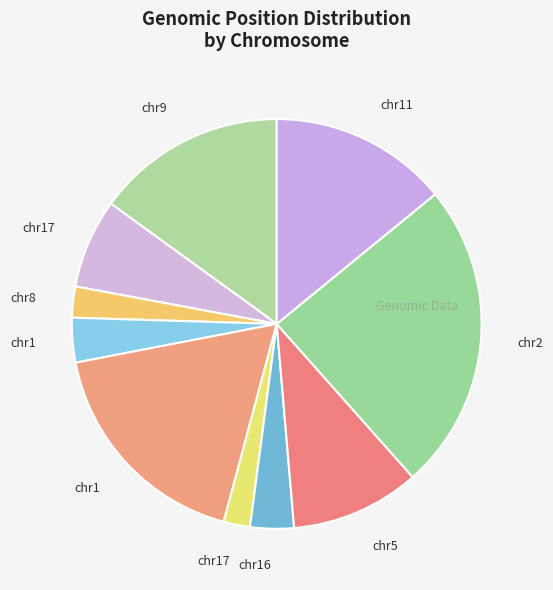

Is there any slice that represents more than half of the pie?

No